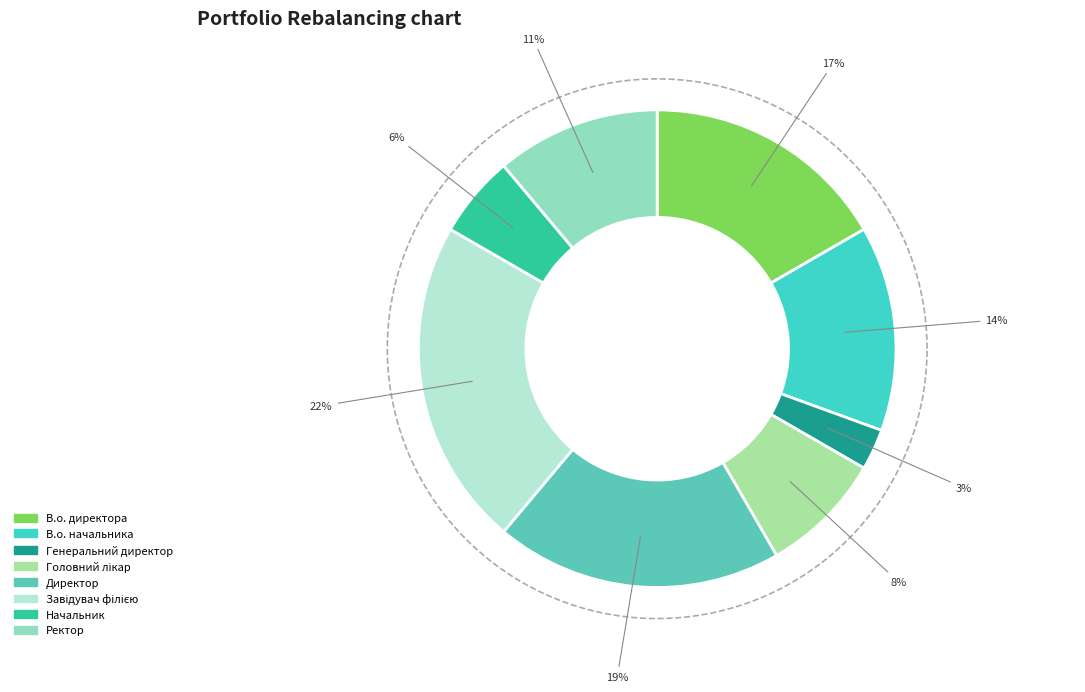

What percentage is the Ректор slice, to the nearest percent?

11%